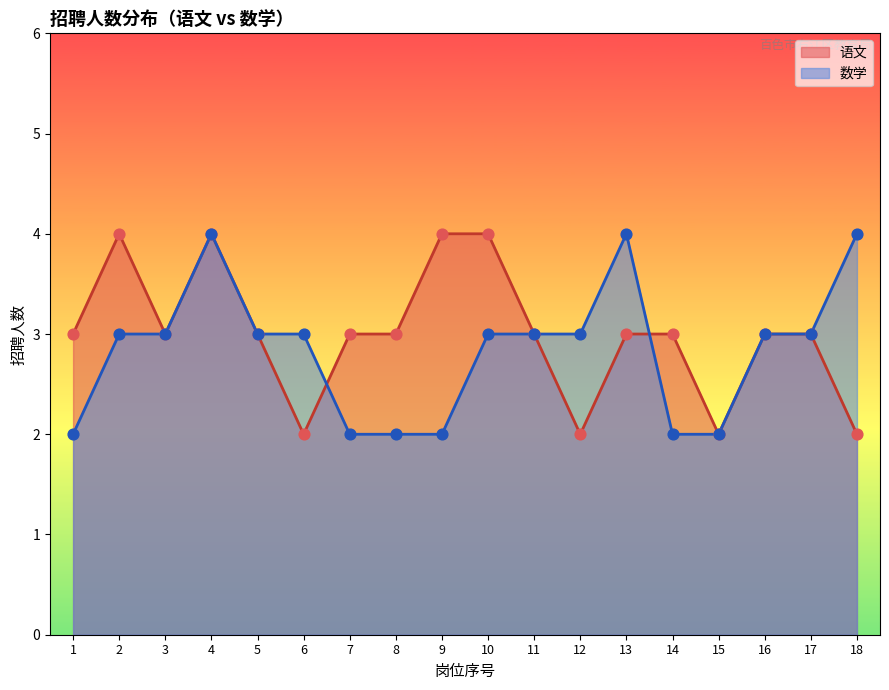

At which category is the sum across all series the highest?

4